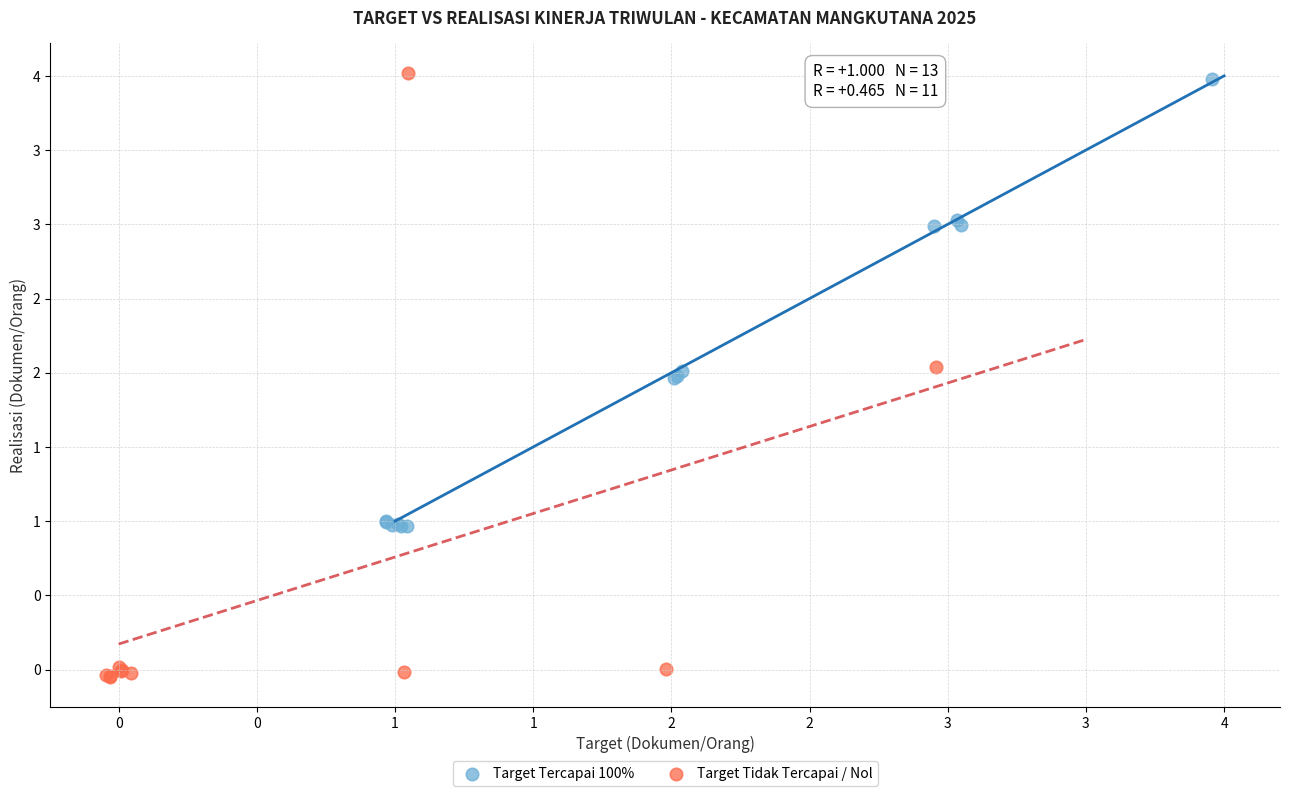

What are all the series names shown in the legend?

Target Tercapai 100%, Target Tidak Tercapai / Nol